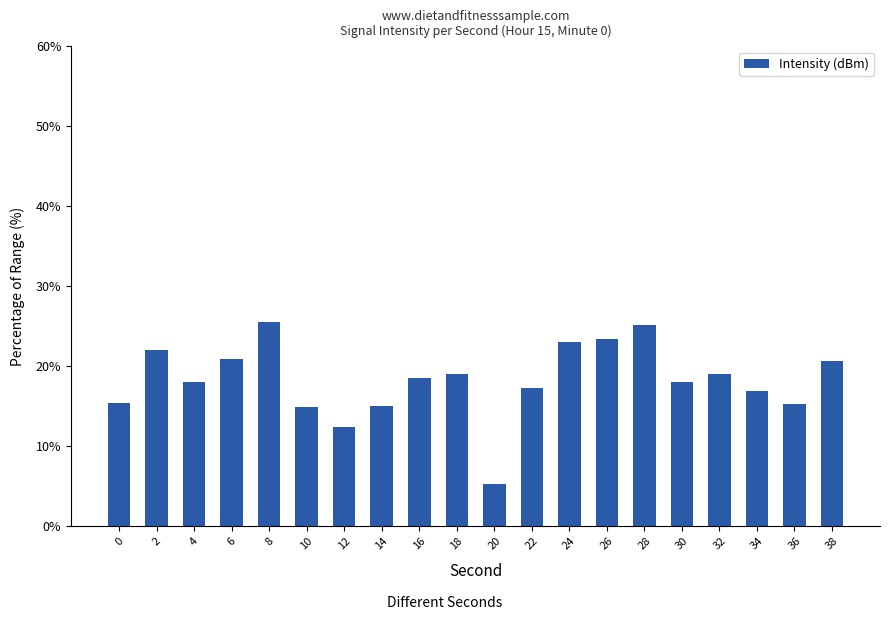

How many data points does each series have?

20